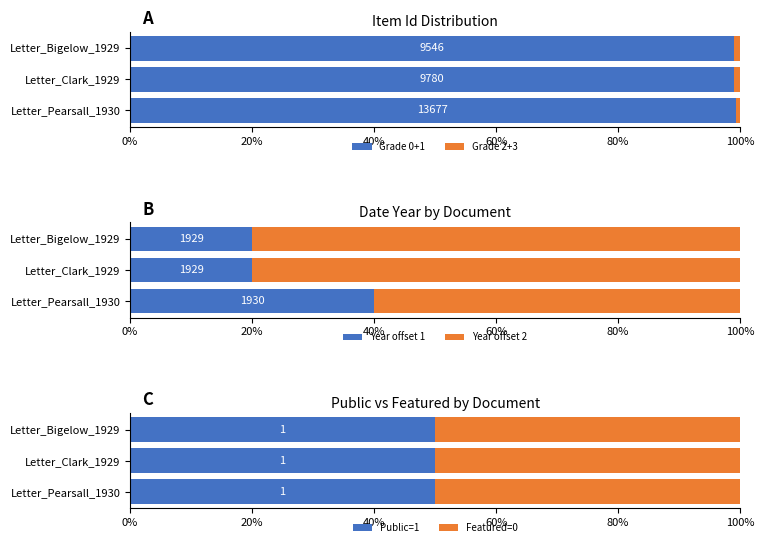

True or false: Featured=0 has a value of 0.3 at 0%.

False